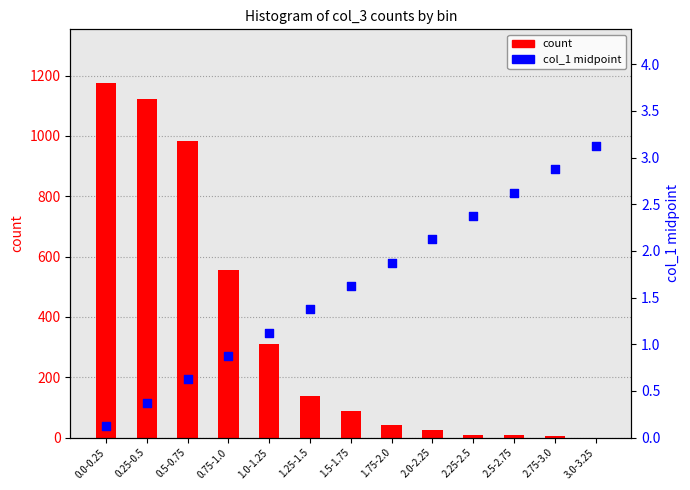

Which series has the widest spread of Y values?

count